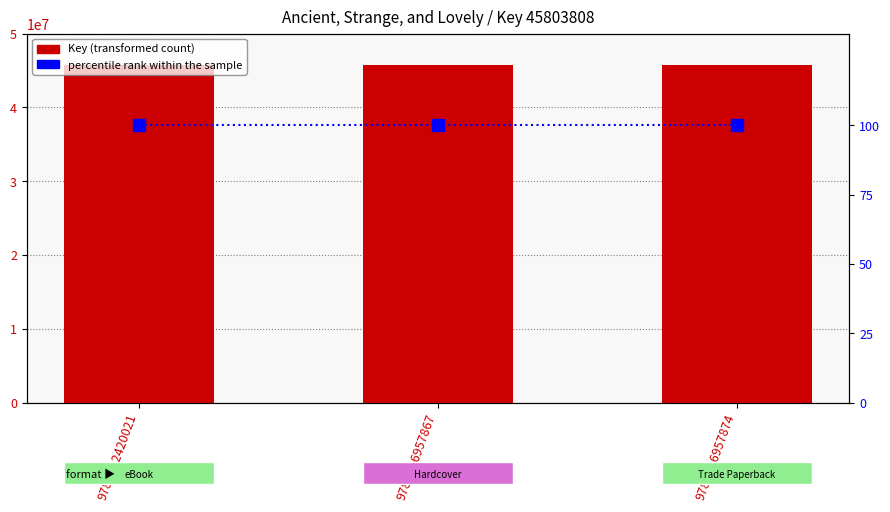

What is the maximum value shown in the chart?

45803808